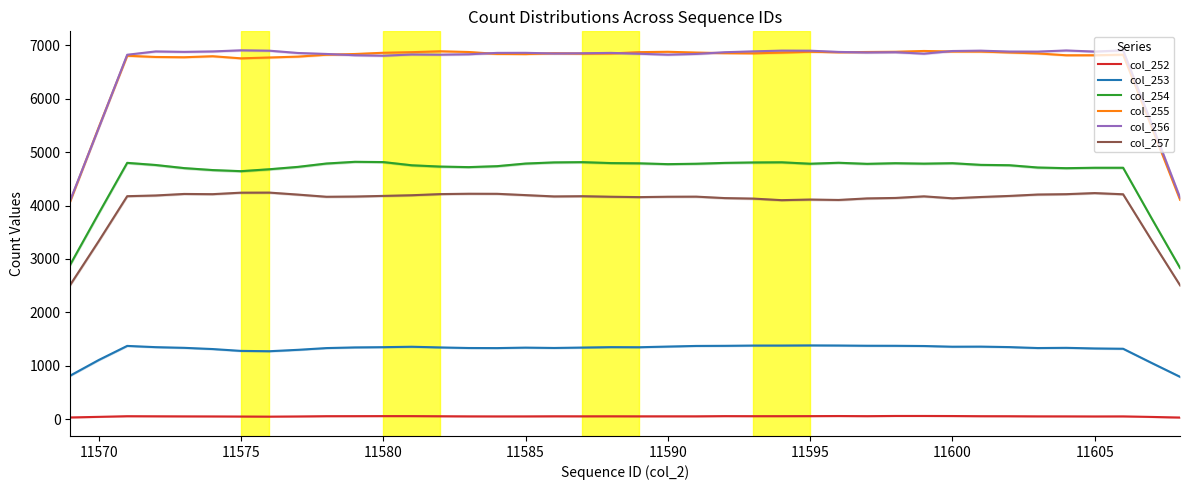

List the series in order of their peak value, highest first.

col_256, col_255, col_254, col_257, col_253, col_252